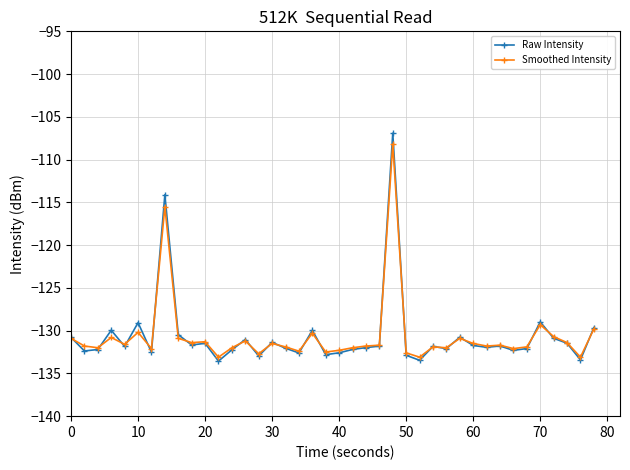

How many lines are shown in the chart?

2